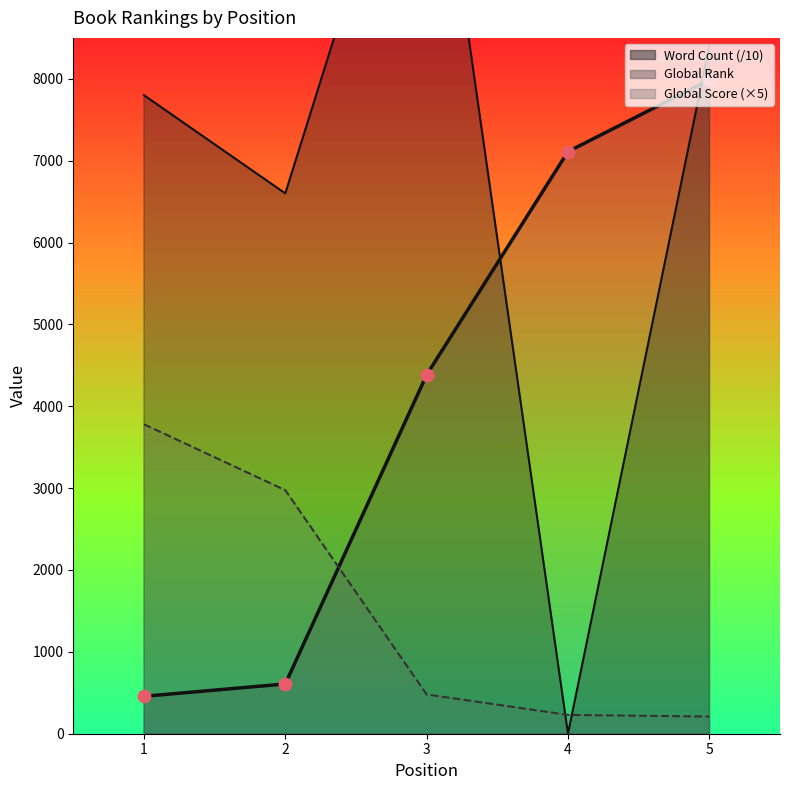

What is the total value across all series at 5?

16597